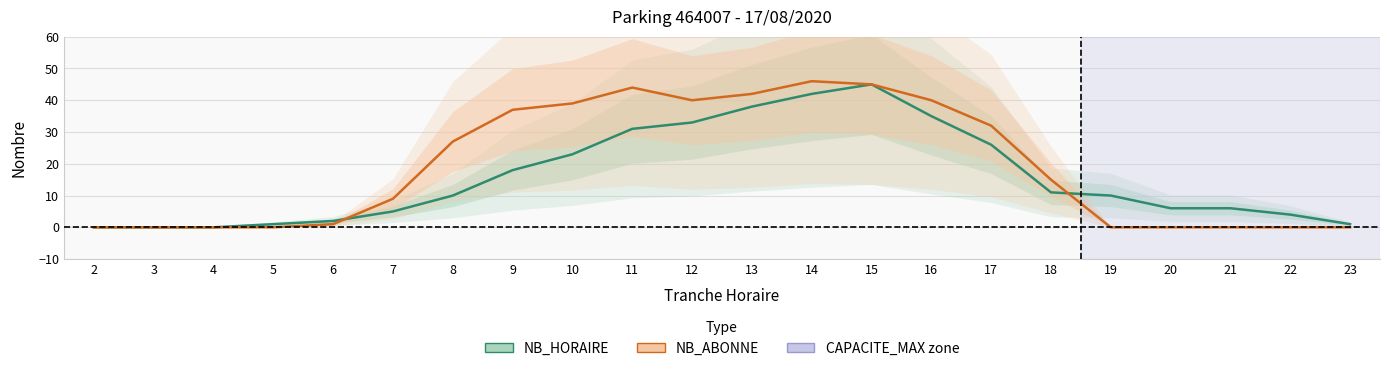

Reading right to left, transcribe all the data shown in this chart.

NB_HORAIRE: 23=1	22=4	21=6	20=6	19=10	18=11	17=26	16=35	15=45	14=42	13=38	12=33	11=31	10=23	9=18	8=10	7=5	6=2	5=1	4=0	3=0	2=0
NB_ABONNE: 23=0	22=0	21=0	20=0	19=0	18=15	17=32	16=40	15=45	14=46	13=42	12=40	11=44	10=39	9=37	8=27	7=9	6=1	5=0	4=0	3=0	2=0